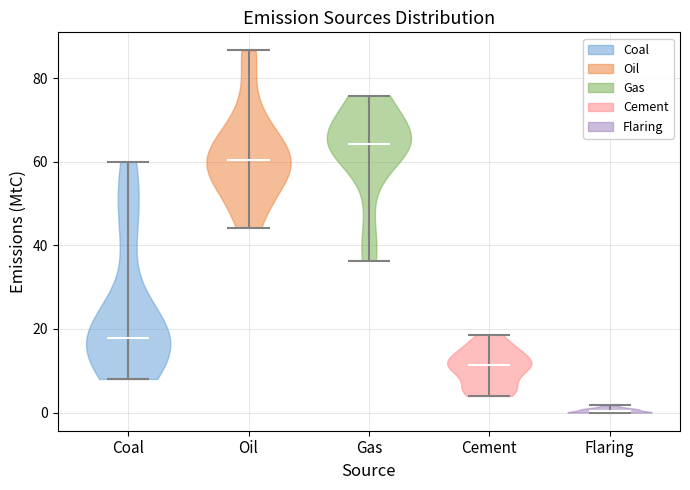

Reading left to right, read every violin against the y-axis: where its median line is, and the lowest and highest points it reaches. The values are not printed on the chart, so give them approximately, as read against the axis.

Coal: median line 18, lowest point 8, highest point 60
Oil: median line 60, lowest point 44, highest point 86
Gas: median line 64, lowest point 36, highest point 76
Cement: median line 12, lowest point 4, highest point 18
Flaring: median line 0, lowest point 0, highest point 2